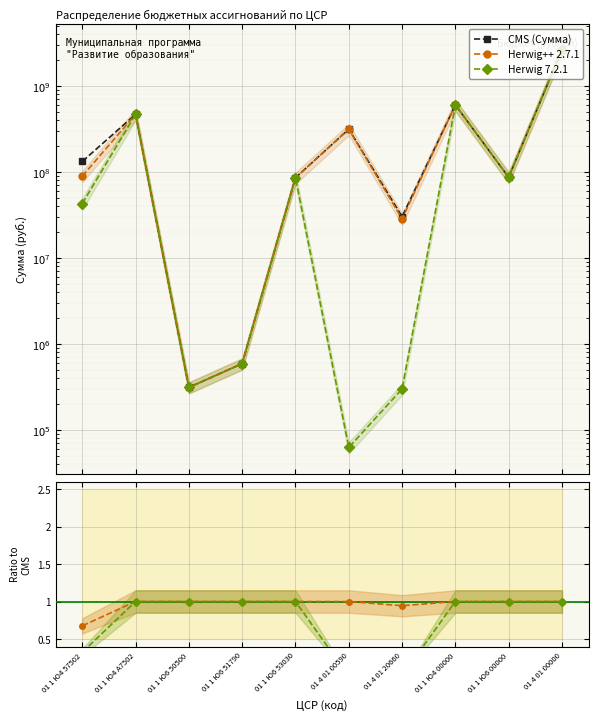

Reading right to left, extract all data points from this chart.

CMS (Сумма): 01 4 01 00000=2636607580.7	01 1 Ю6 00000=86523111.0	01 1 Ю4 00000=599681598.2	01 4 01 20660=30114600.0	01 4 01 00590=314177780.6	01 1 Ю6 53030=85619500.0	01 1 Ю6 51790=591111.0	01 1 Ю6 50500=312500.0	01 1 Ю4 А7502=467395226.9	01 1 Ю4 57502=132286371.3
Herwig++ 2.7.1: 01 4 01 00000=1.0	01 1 Ю6 00000=1.0	01 1 Ю4 00000=1.0	01 4 01 20660=0.9	01 4 01 00590=1.0	01 1 Ю6 53030=1.0	01 1 Ю6 51790=1.0	01 1 Ю6 50500=1.0	01 1 Ю4 А7502=1.0	01 1 Ю4 57502=0.7
Herwig 7.2.1: 01 4 01 00000=1.0	01 1 Ю6 00000=1.0	01 1 Ю4 00000=1.0	01 4 01 20660=0.0	01 4 01 00590=0.0	01 1 Ю6 53030=1.0	01 1 Ю6 51790=1.0	01 1 Ю6 50500=1.0	01 1 Ю4 А7502=1.0	01 1 Ю4 57502=0.3